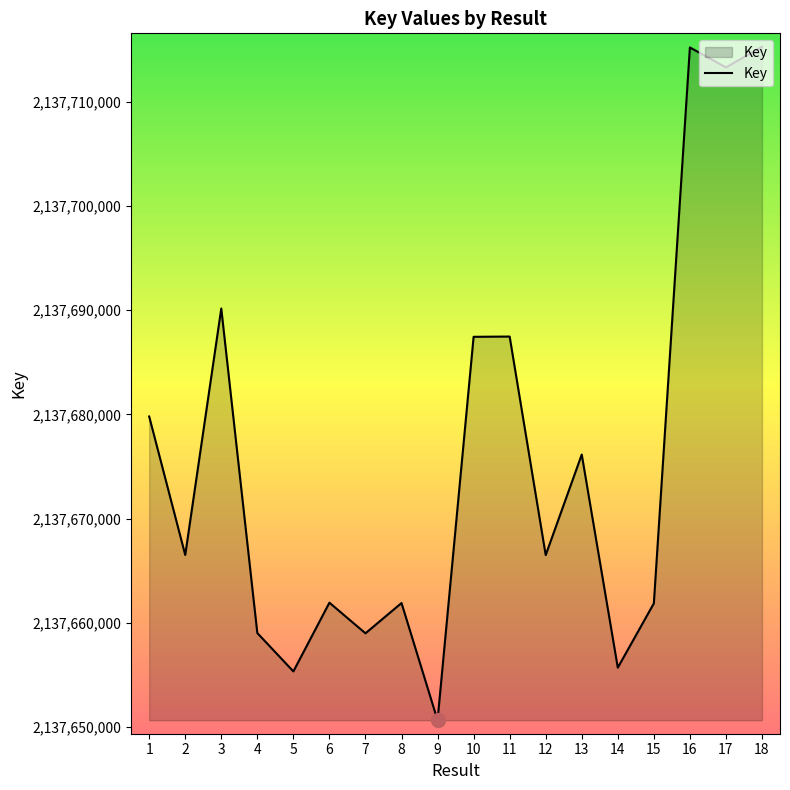

What is the maximum value shown in the chart?

2137715285